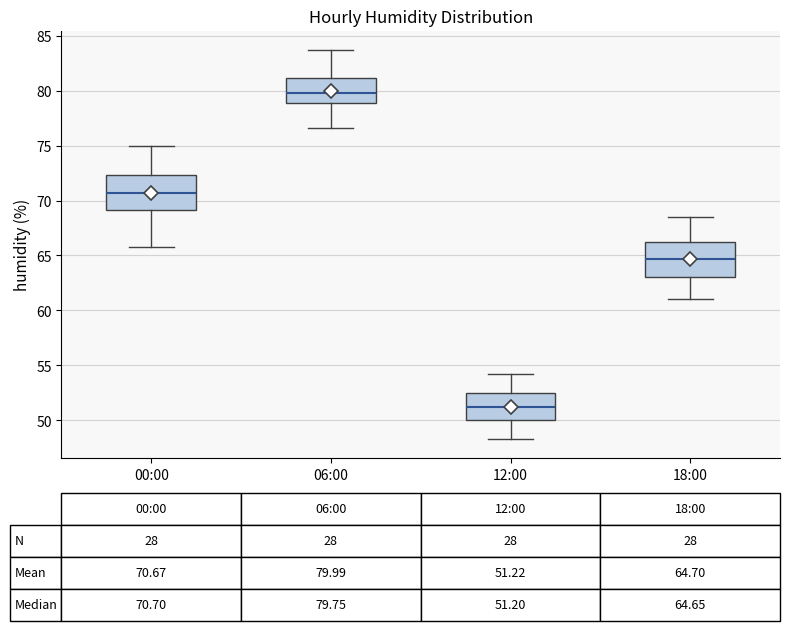

Which box has the lowest median line?

12:00